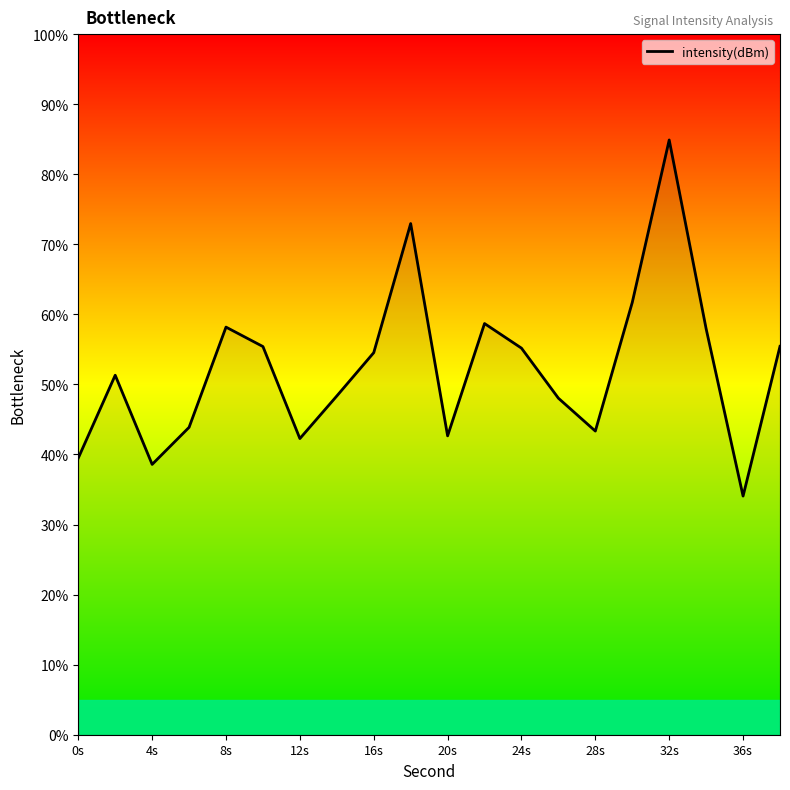

What is the maximum value shown in the chart?

84.9